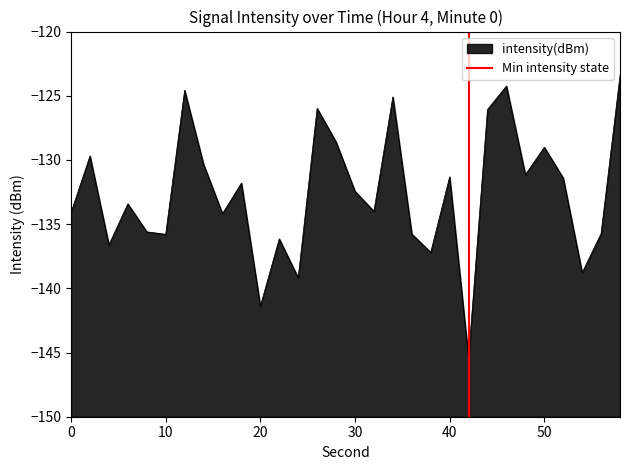

How many lines are shown in the chart?

1